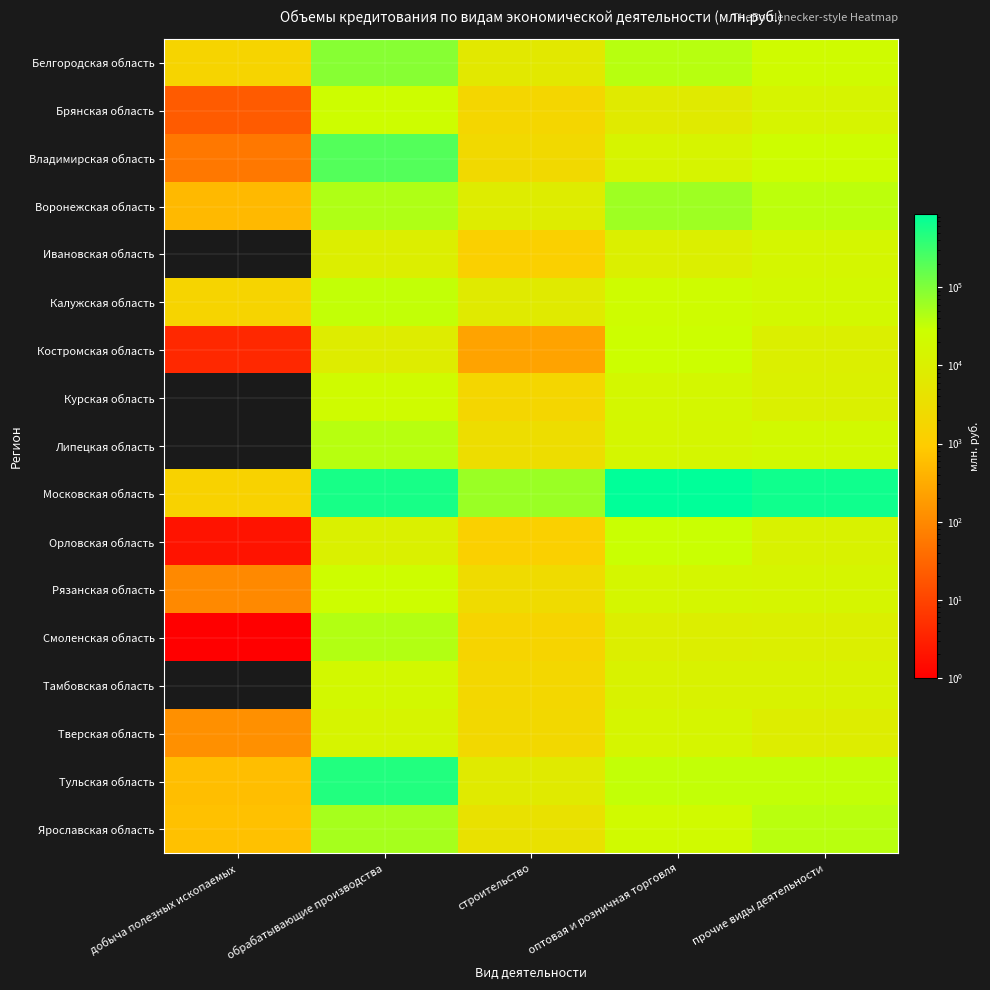

Between строительство and прочие виды деятельности, which series saw the biggest shift?

Московская область